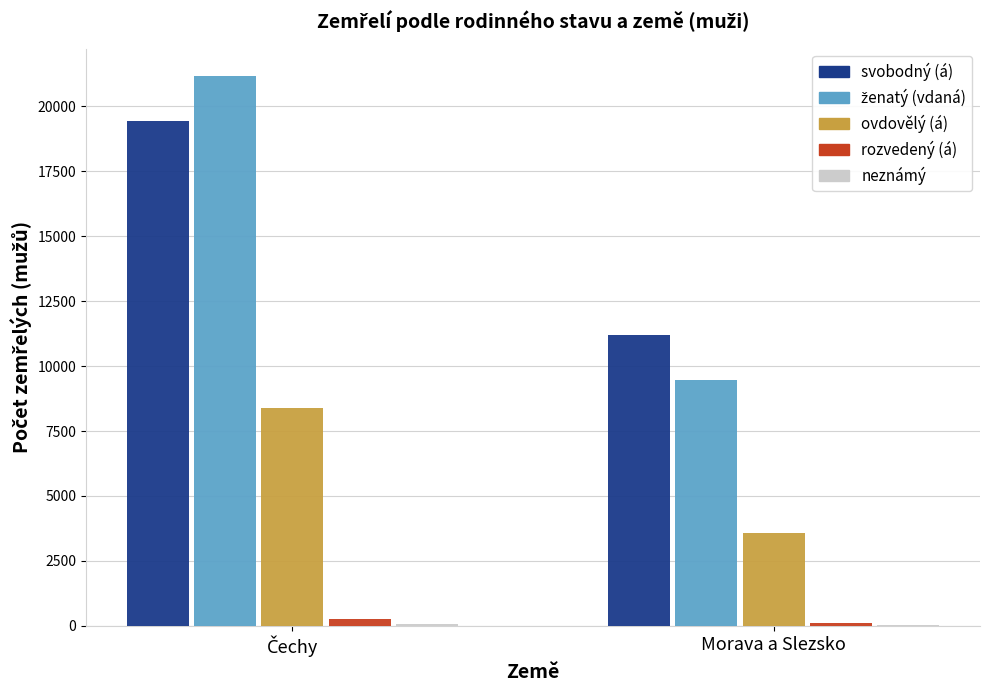

What is the sum of all ovdovělý (á) values?

11982